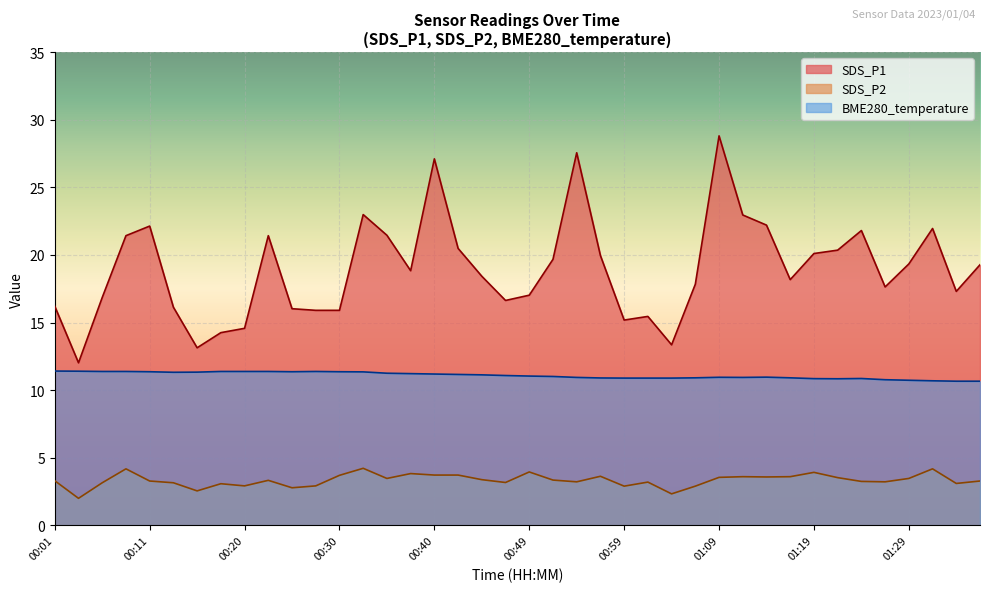

What is the ratio of the value at 00:47 to the value at 01:02?

1.0